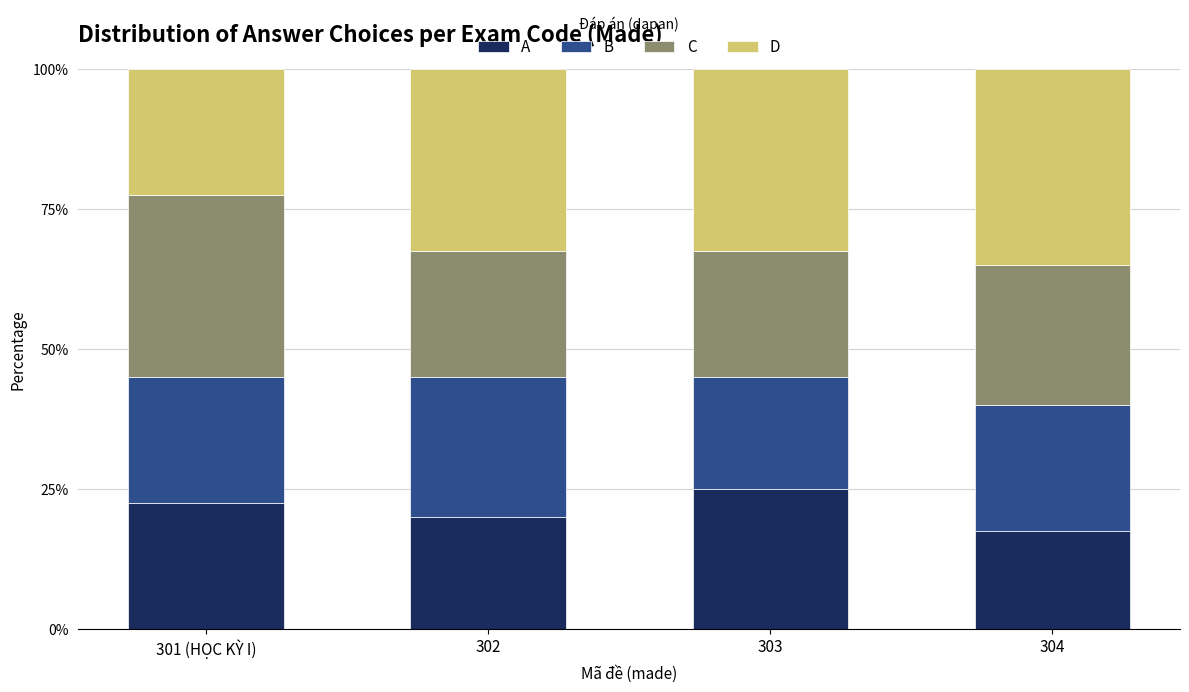

Are the bars horizontal?

No